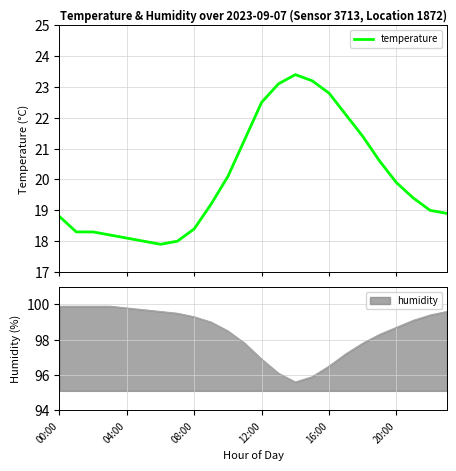

Reading left to right, list all the values displayed in this chart.

18.8	18.3	18.3	18.2	18.1	18.0	17.9	18.0	18.4	19.2	20.1	21.3	22.5	23.1	23.4	23.2	22.8	22.1	21.4	20.6	19.9	19.4	19.0	18.9